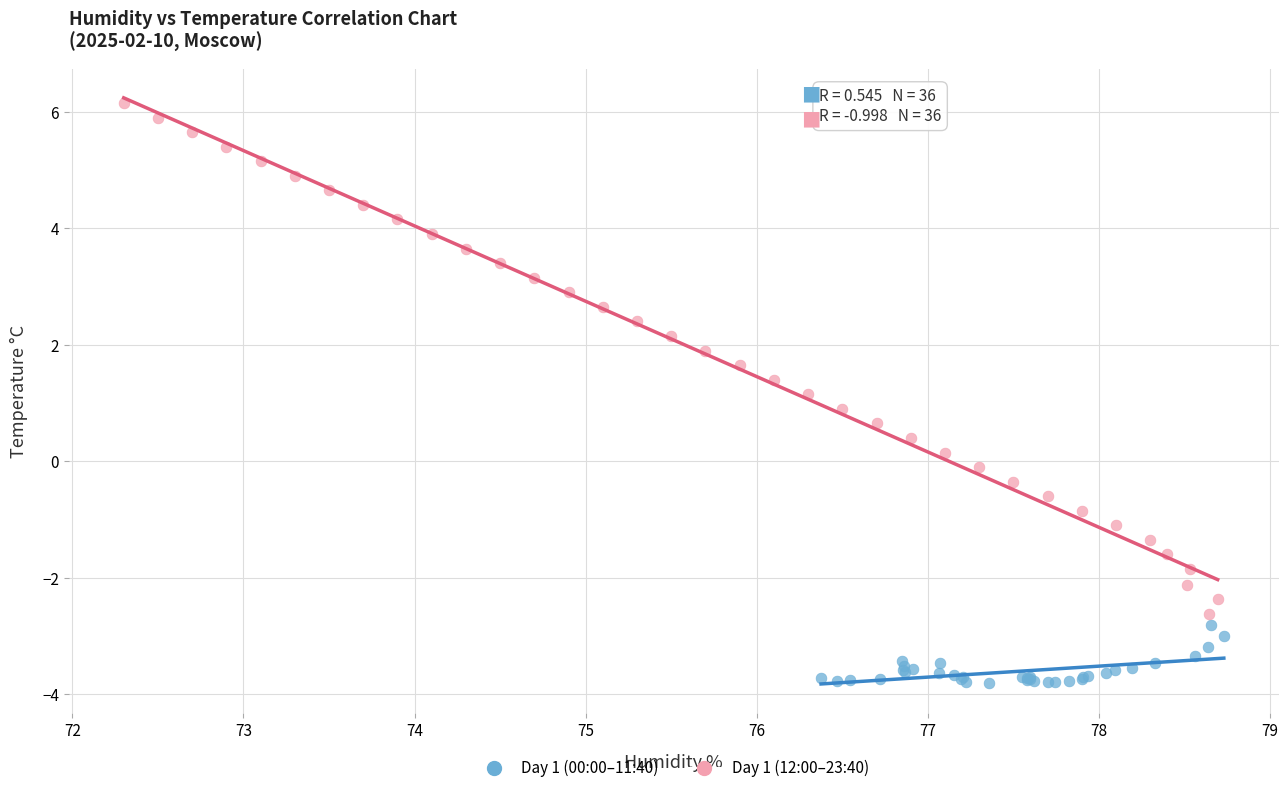

Which series contains the lowest Y value?

Day 1 (00:00–11:40)